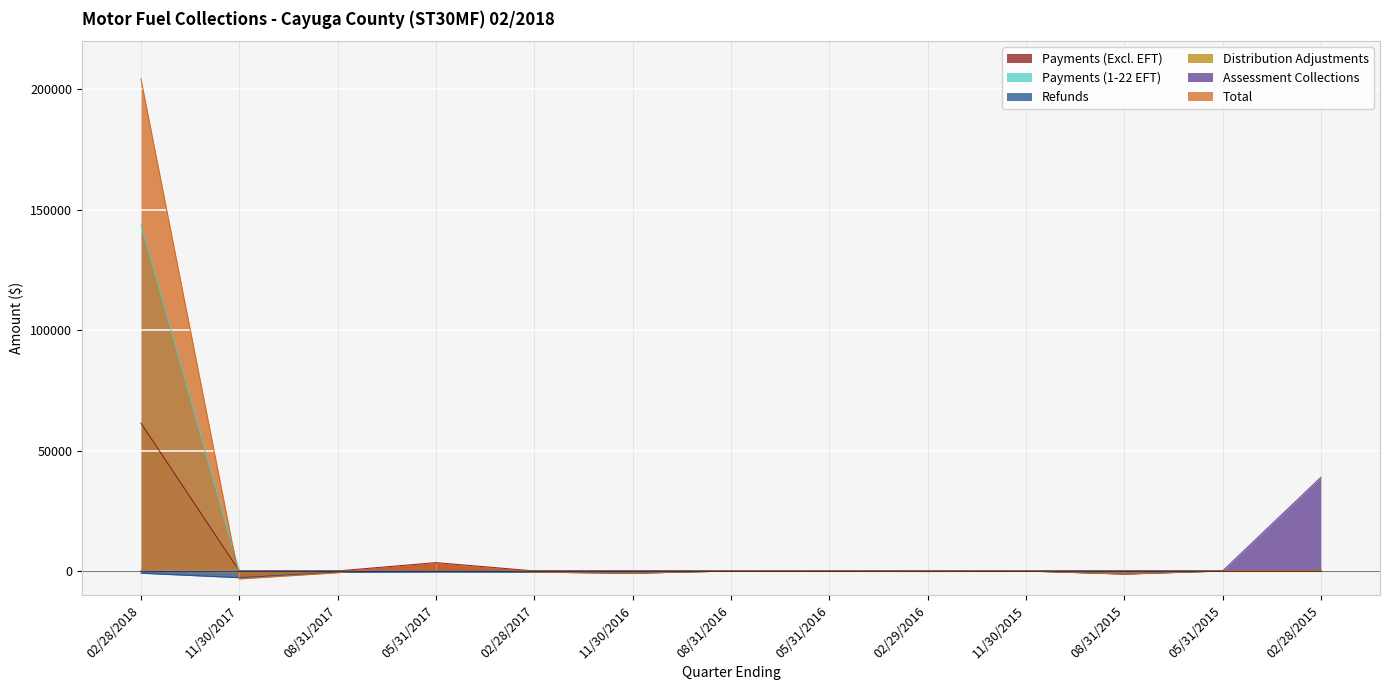

What is the label of the 3rd point from the right?

08/31/2015